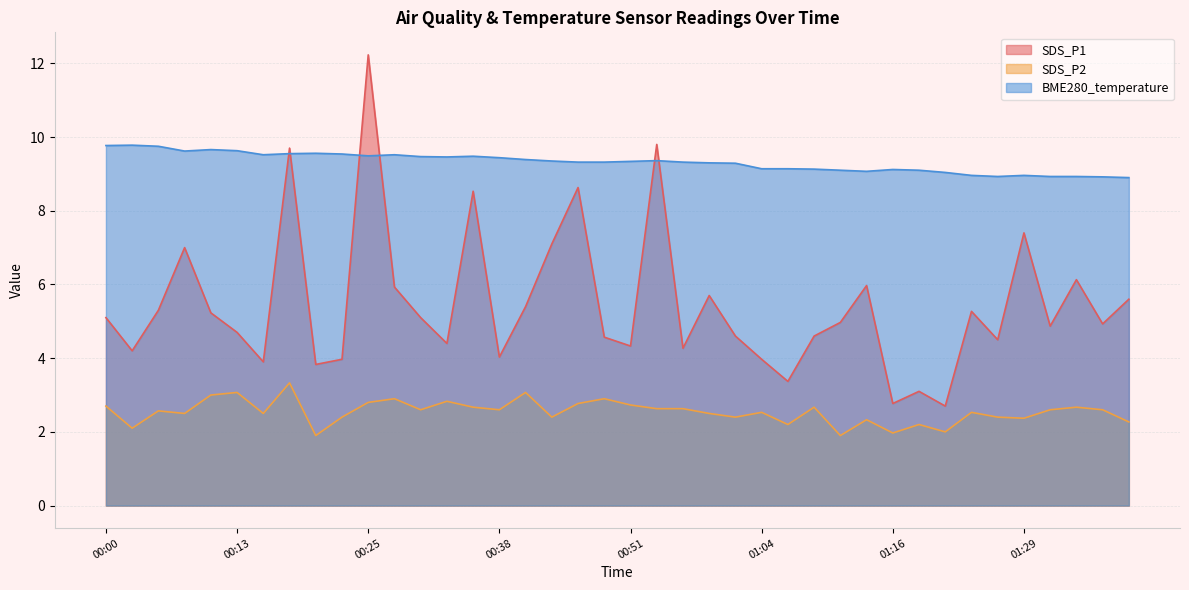

Where is the first local minimum for SDS_P1?

00:02